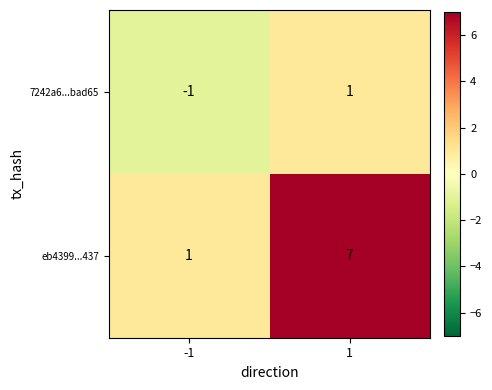

At how many categories does at least one series exceed 6?

1